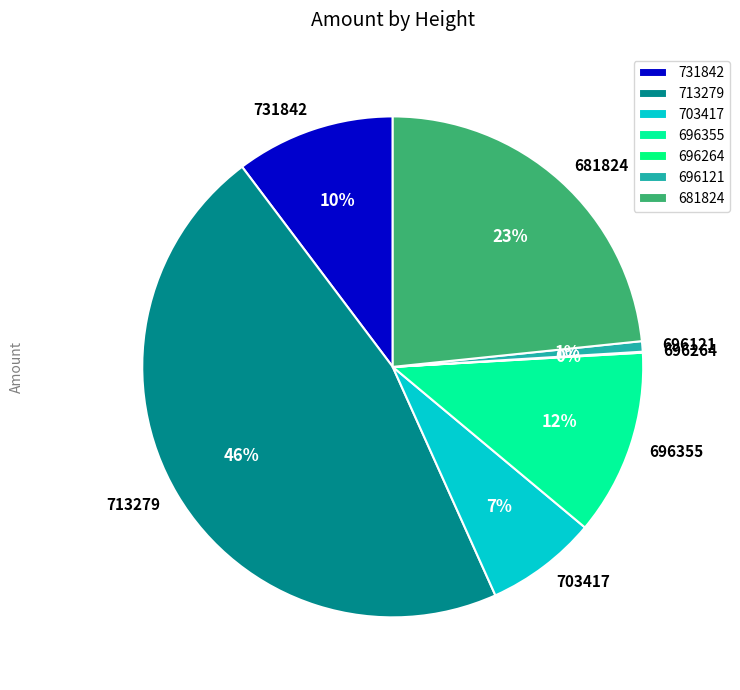

What is the ratio of the value at 713279 to the value at 696355?

3.9